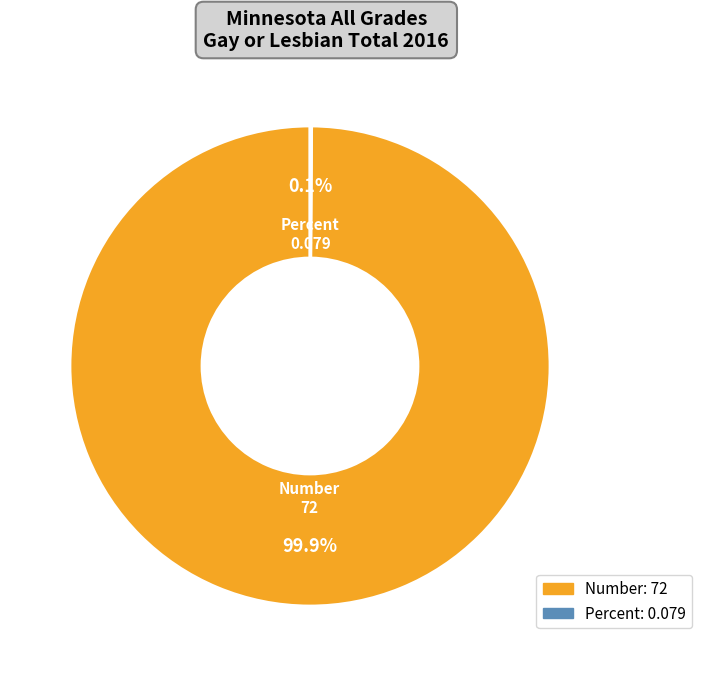

How much of the chart is everything except Number?

0.1%